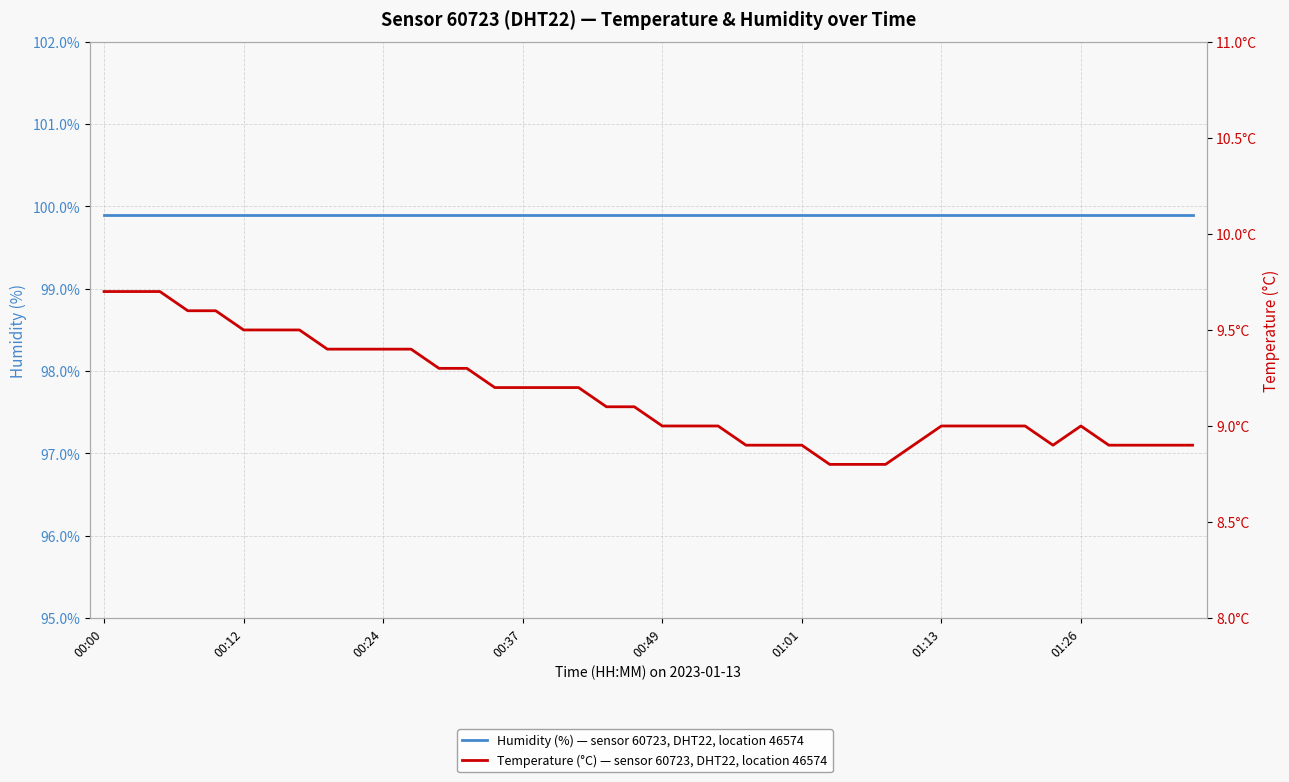

Does the chart display data point markers on the line(s)?

No